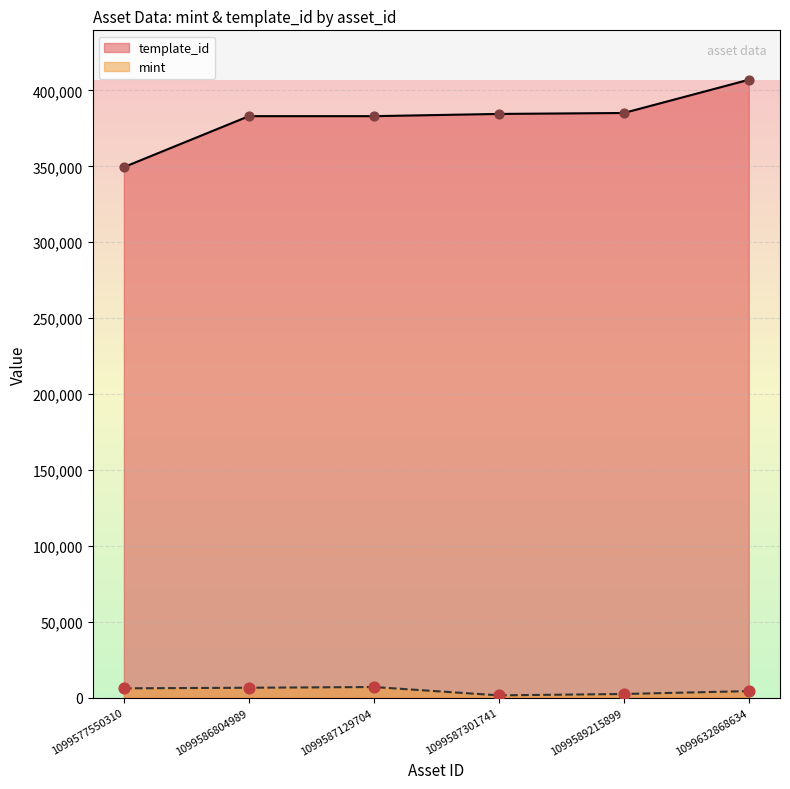

Which series contains the highest Y value?

template_id